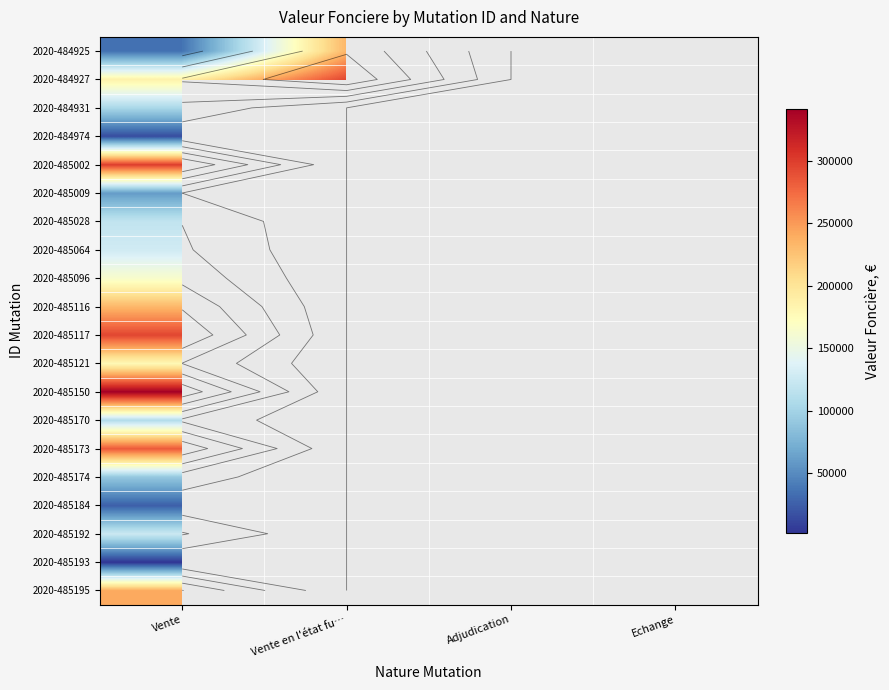

Rank the series at Vente from lowest to highest value.

2020-485193, 2020-484974, 2020-485184, 2020-484925, 2020-485009, 2020-485174, 2020-484931, 2020-485170, 2020-485028, 2020-485192, 2020-485064, 2020-485096, 2020-485121, 2020-484927, 2020-485116, 2020-485195, 2020-485173, 2020-485117, 2020-485002, 2020-485150